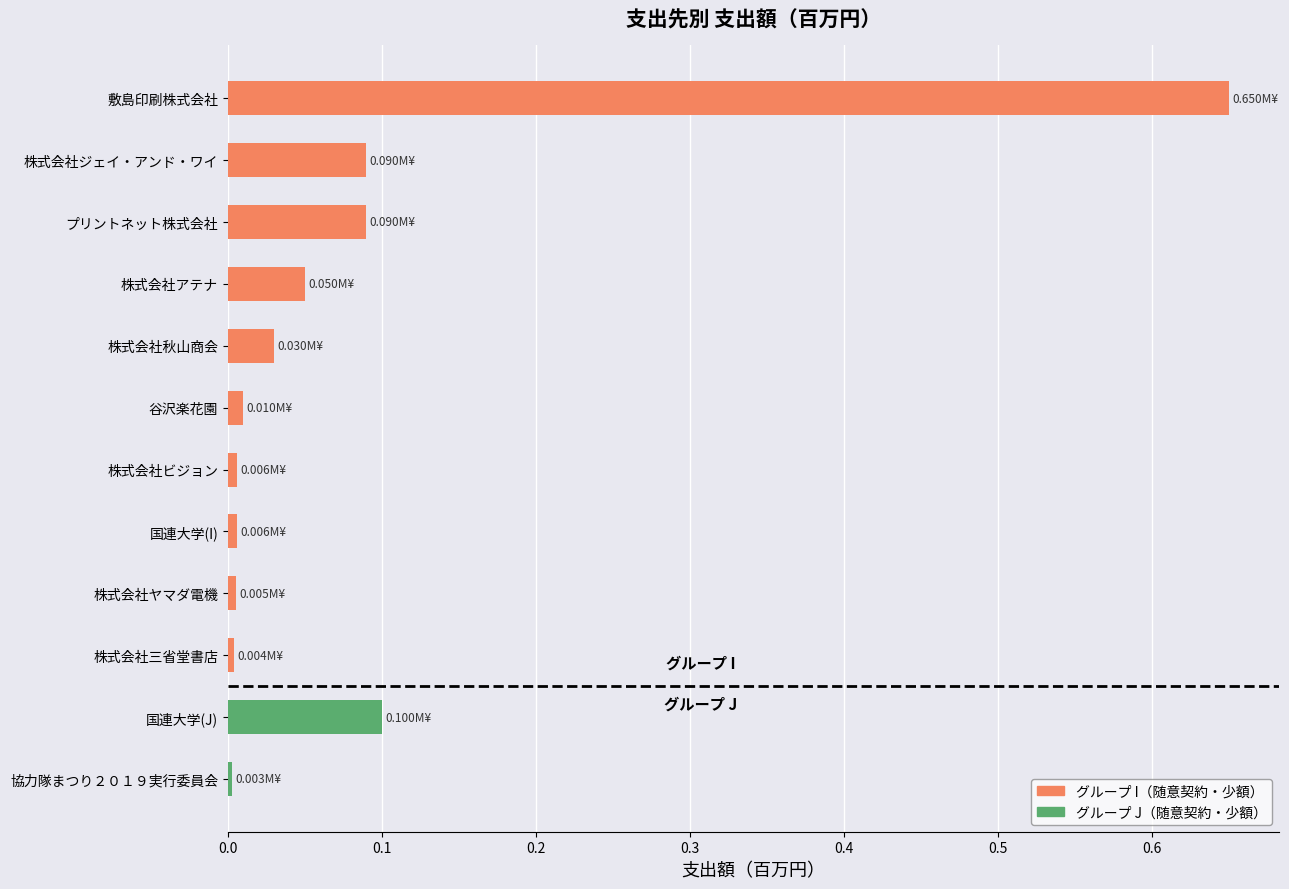

What is the label of the 3rd bar from the top?

プリントネット株式会社